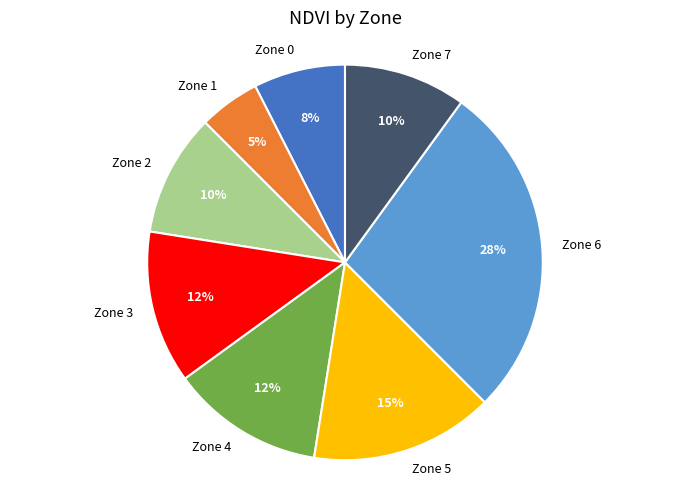

What percentage is the Zone 5 slice, to the nearest percent?

15%